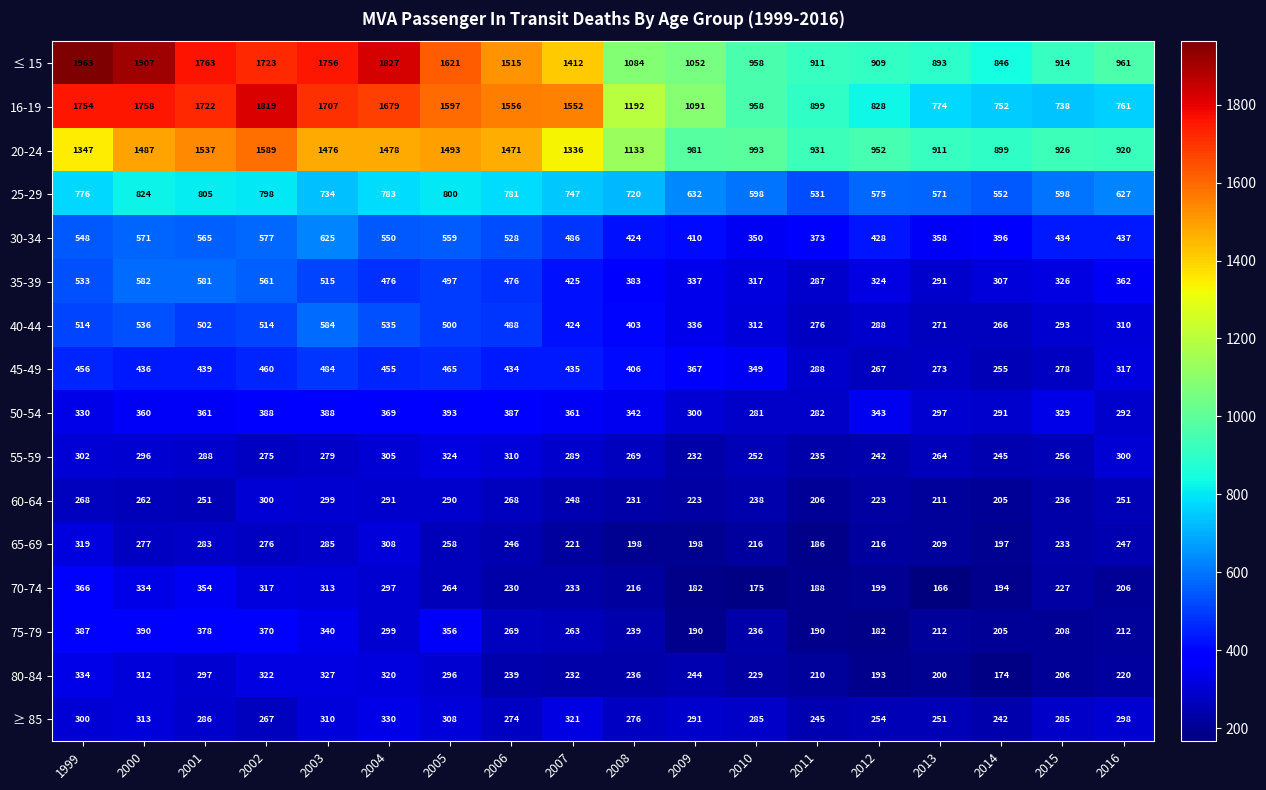

What is the difference between the second highest and minimum values in the 70-74 series?

188